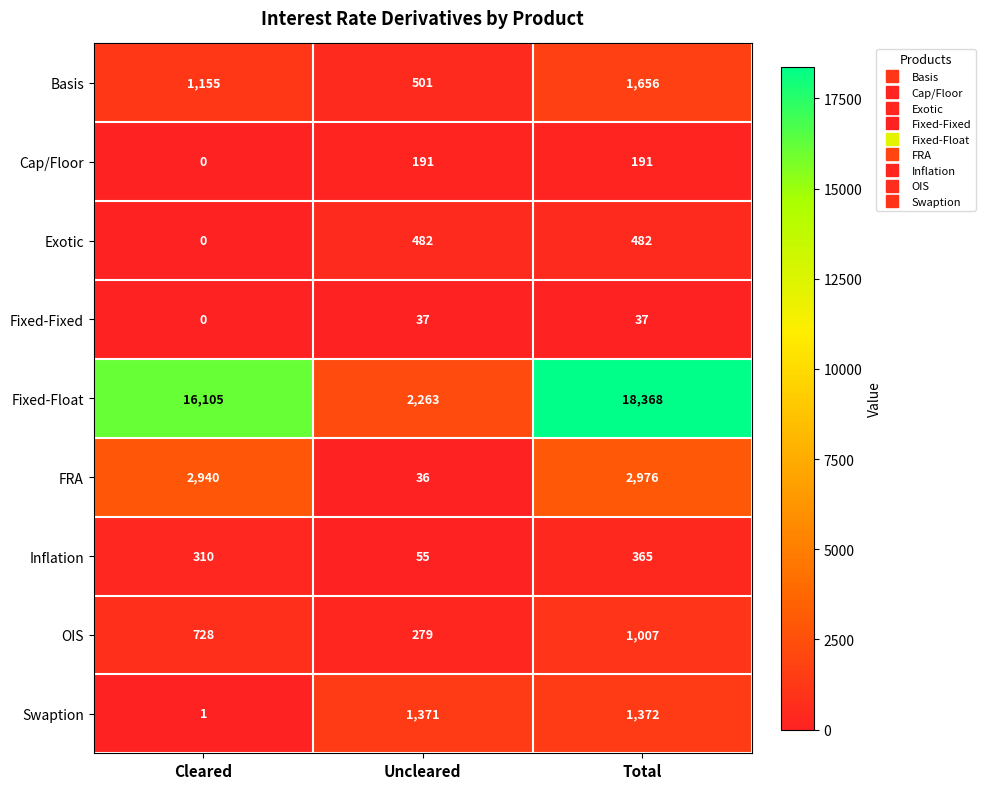

Which series has the largest total across all categories?

Fixed-Float